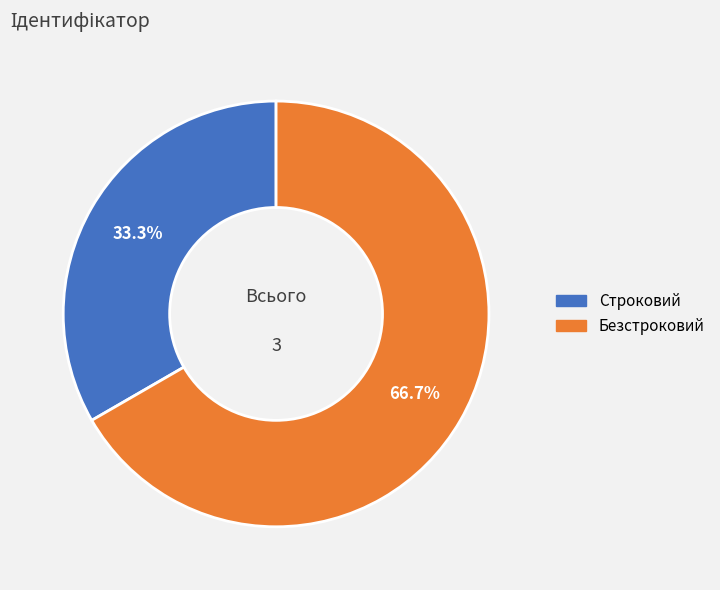

Which category has the smallest portion of the pie?

Строковий